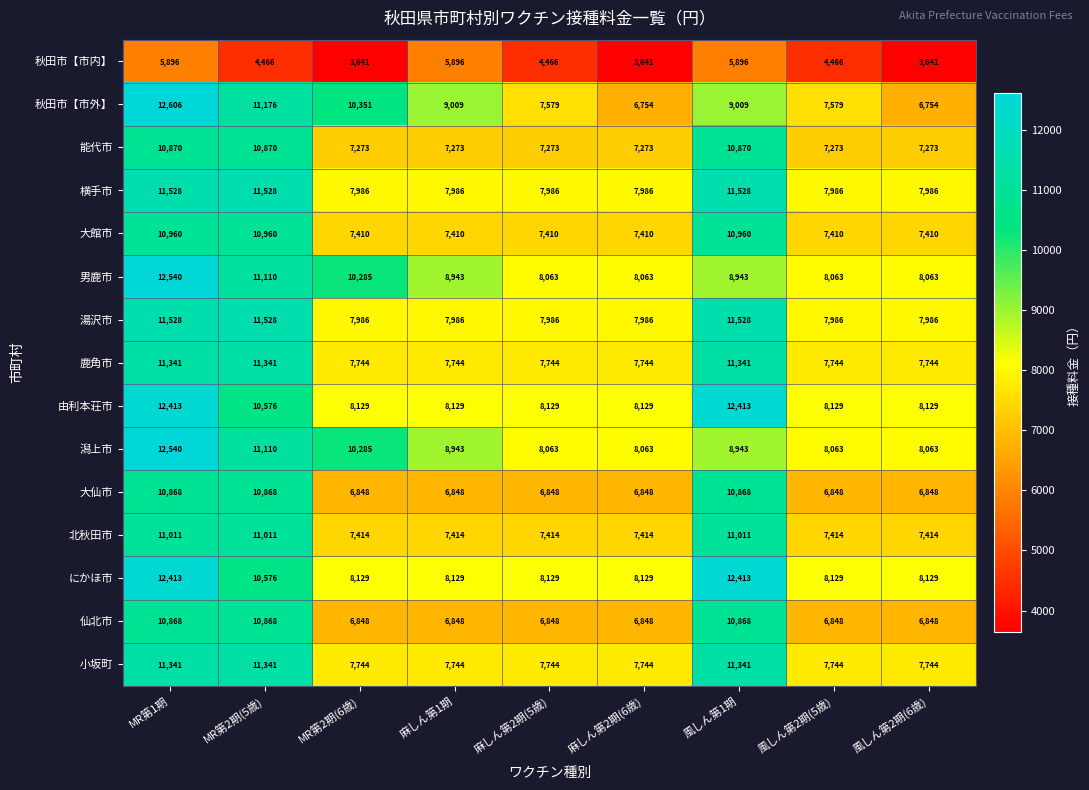

The value of 秋田市【市外】 at MR第2期(5歳) is 11176. True or false?

True